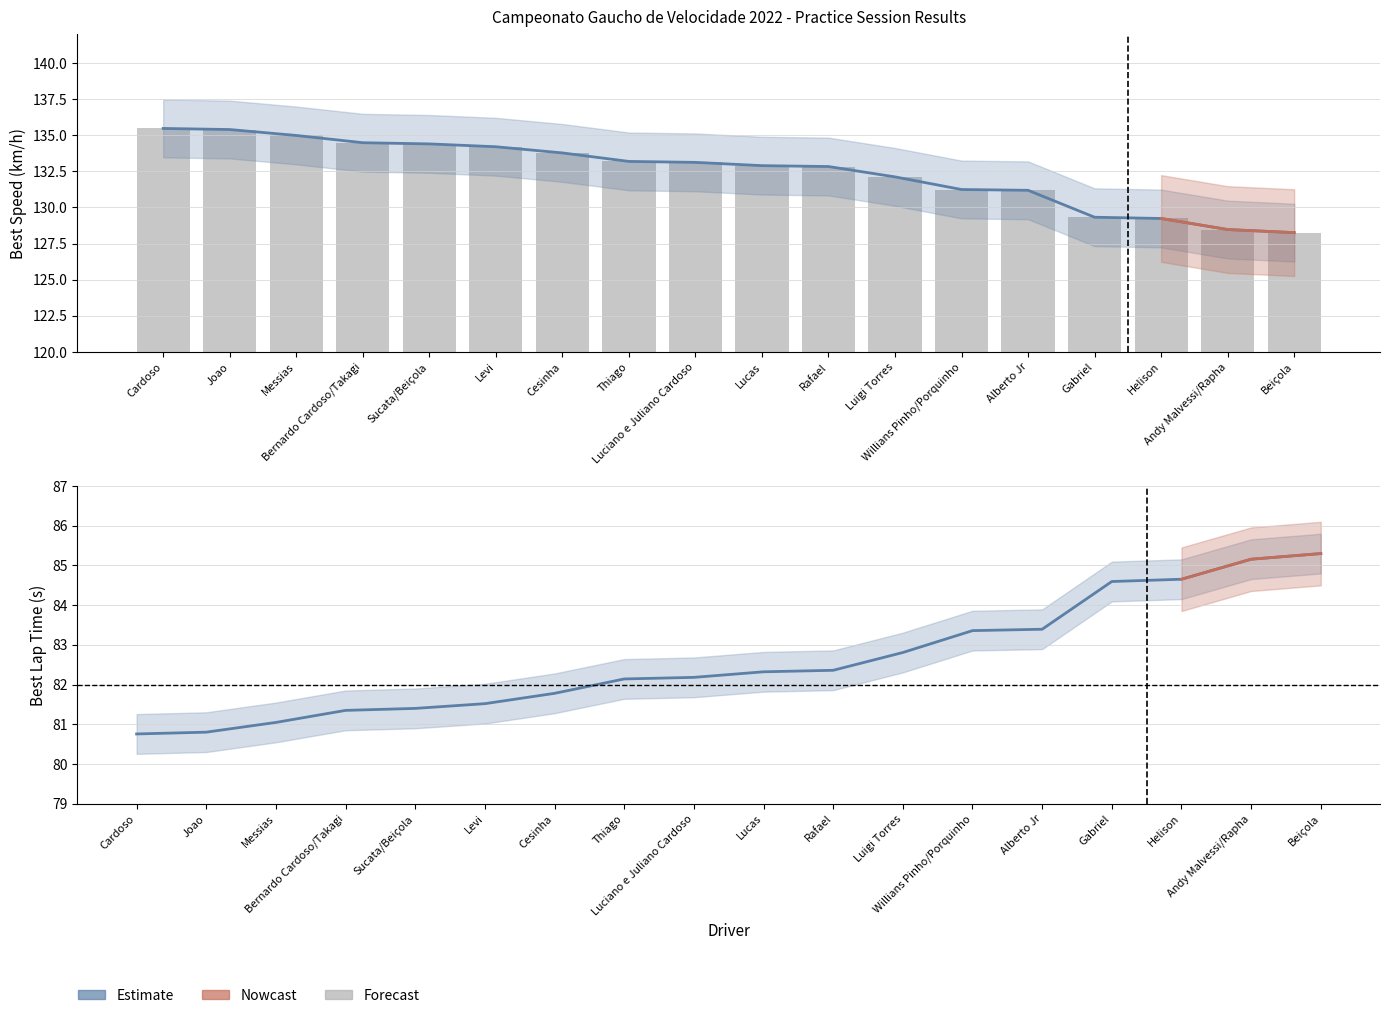

Which has a higher value, Gabriel or Cardoso?

Gabriel